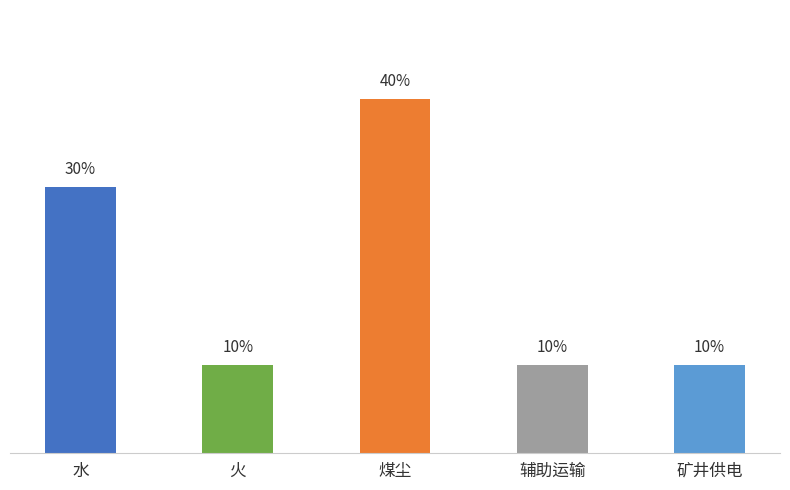

Count the number of values greater than 10.

2